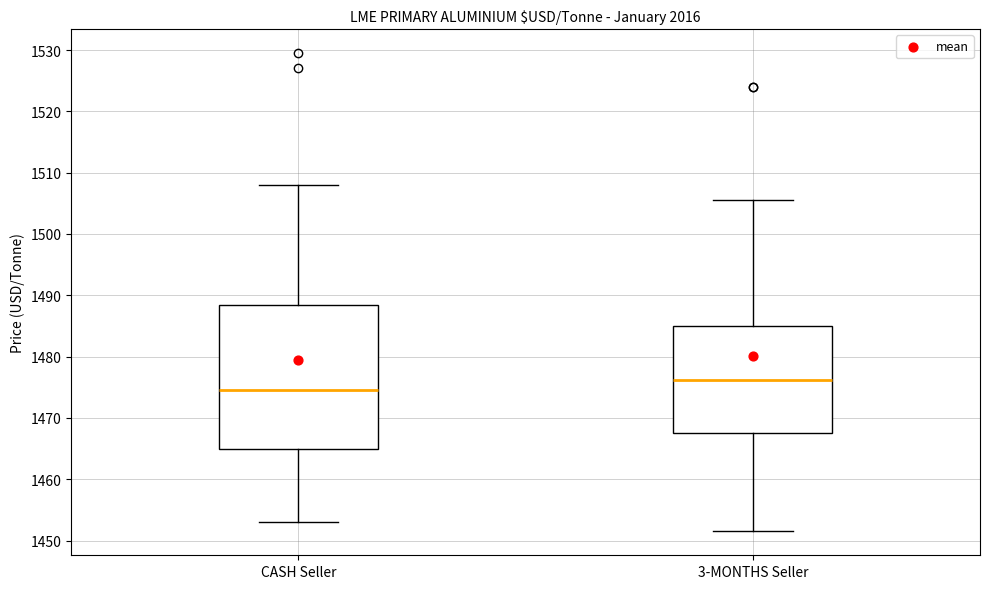

Reading left to right, transcribe this box plot: for each box, give where its median line is, the range the box spans, and where its two whiskers end, as read against the y-axis. The values are not printed on the chart, so give them approximately, as read against the axis.

CASH Seller: median 1475, box 1465 to 1488, whiskers 1453 to 1508
3-MONTHS Seller: median 1476, box 1468 to 1485, whiskers 1452 to 1506